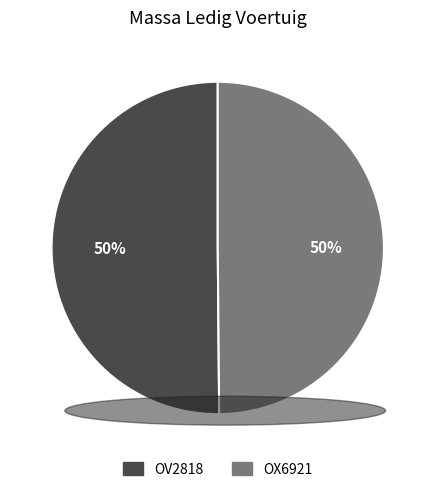

Is the sum of OX6921 and OV2818 greater than half?

Yes